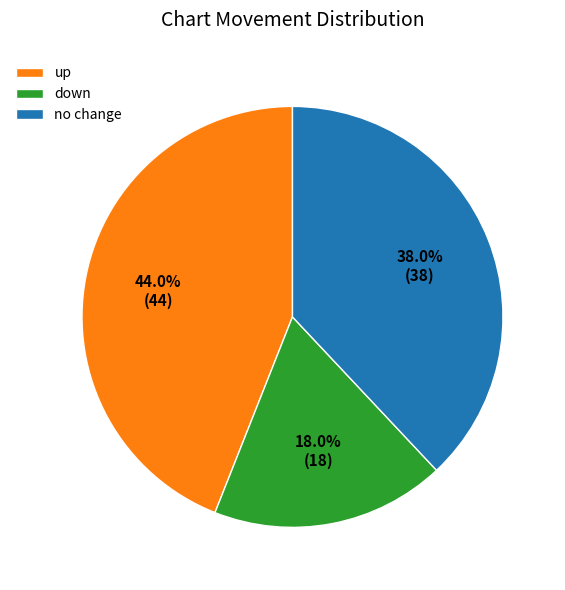

What is the ratio of the value at no change to the value at down?

2.1